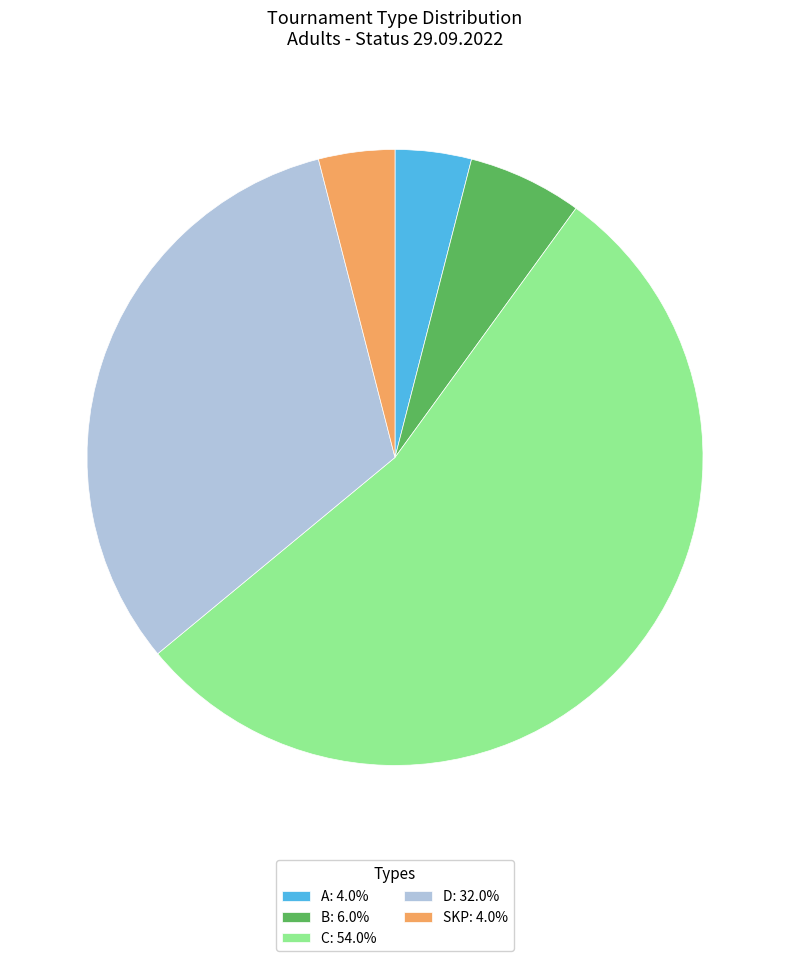

Do D: 32.0% and SKP: 4.0% together represent more than half of the pie?

No